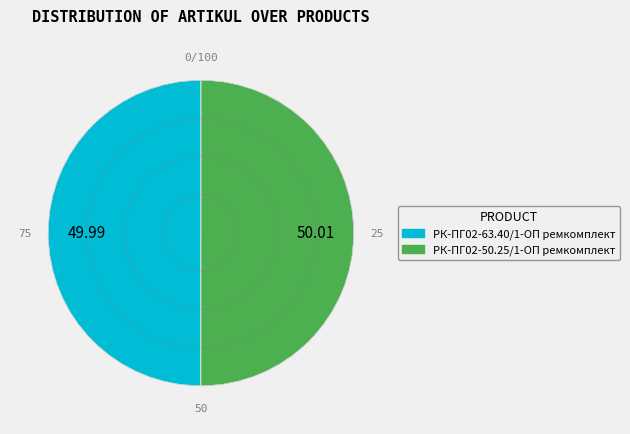

Is it true that РК-ПГ02-63.40/1-ОП ремкомплект is 50% of the pie?

True